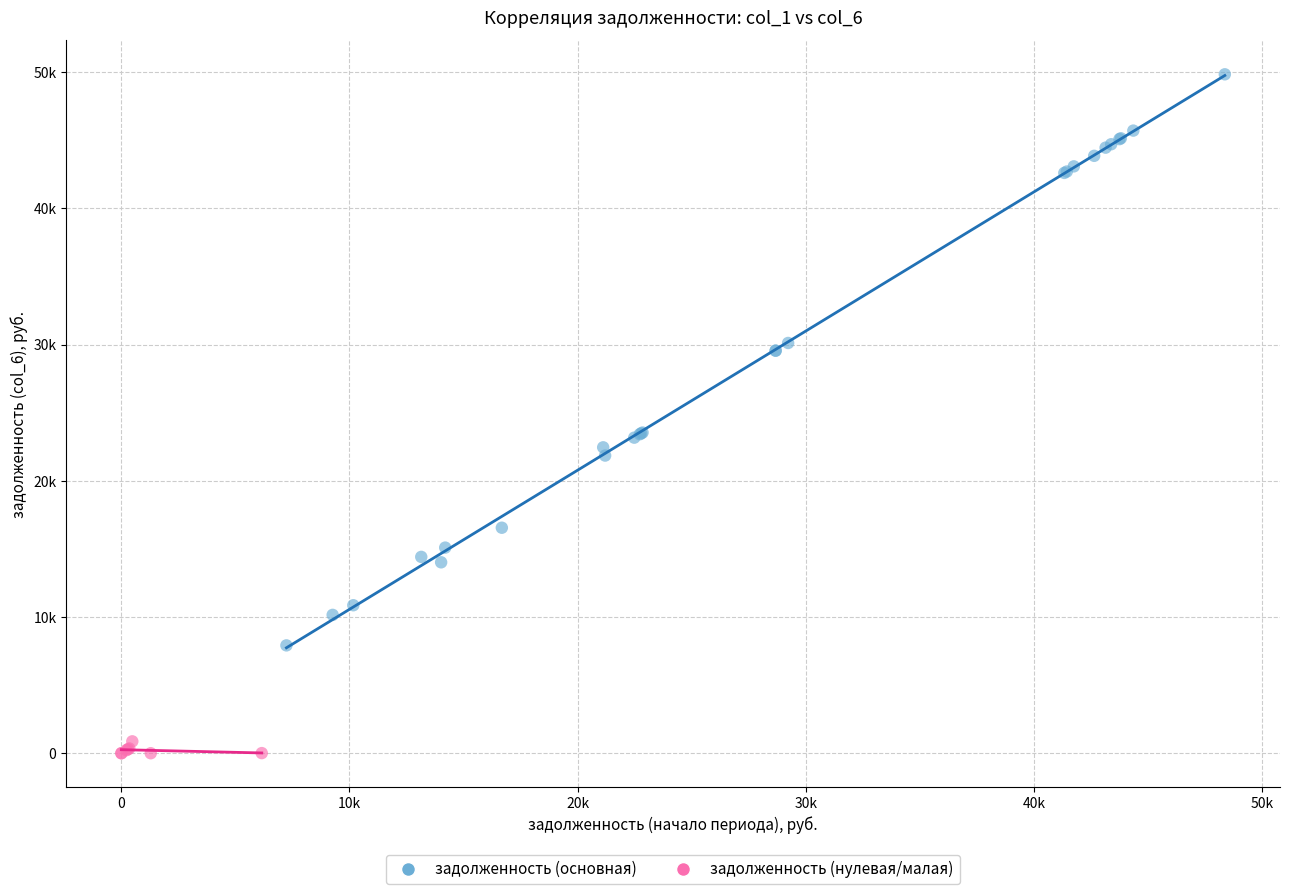

Which series has the largest Y range (max minus min)?

задолженность (основная)